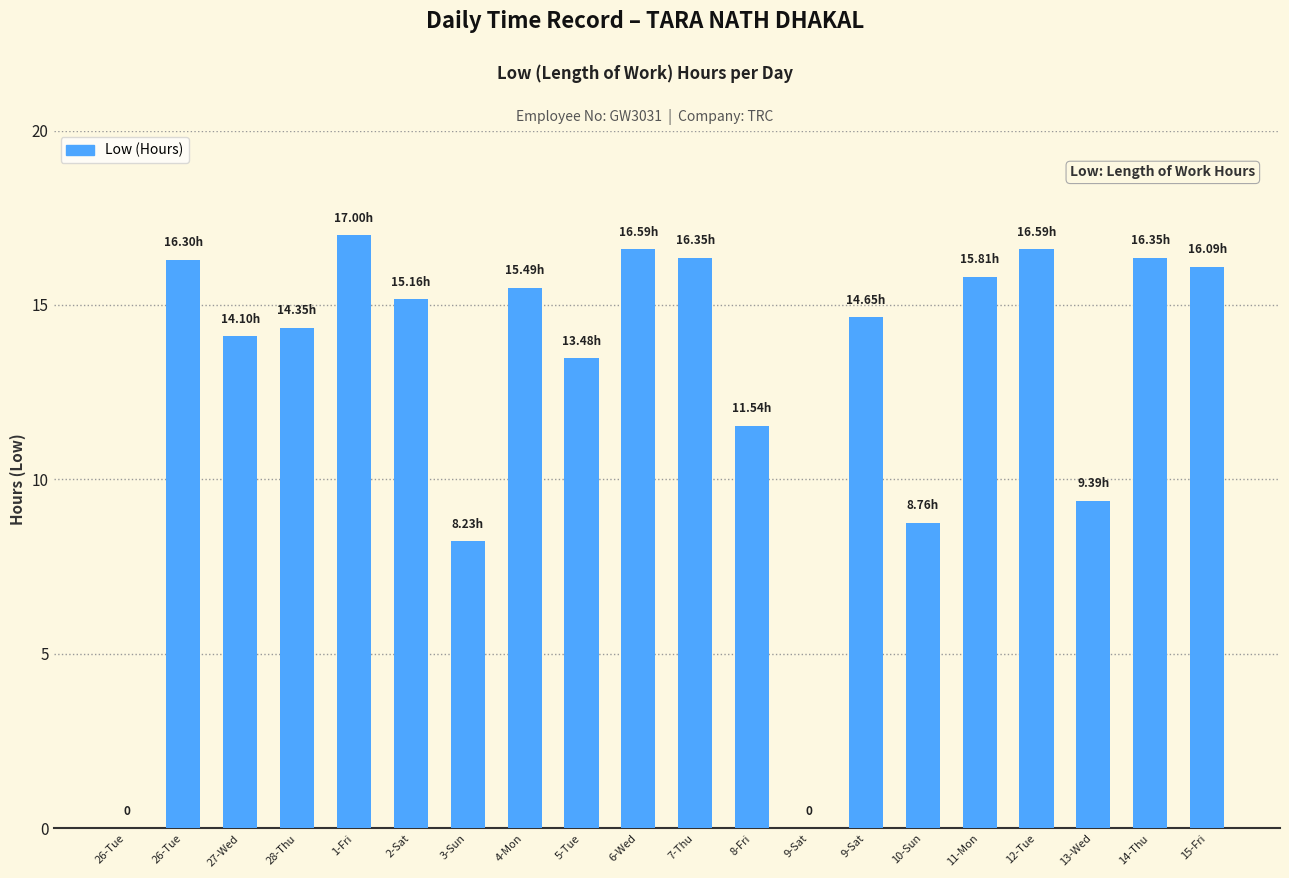

What is the value of the 5th bar from the left?

17.0